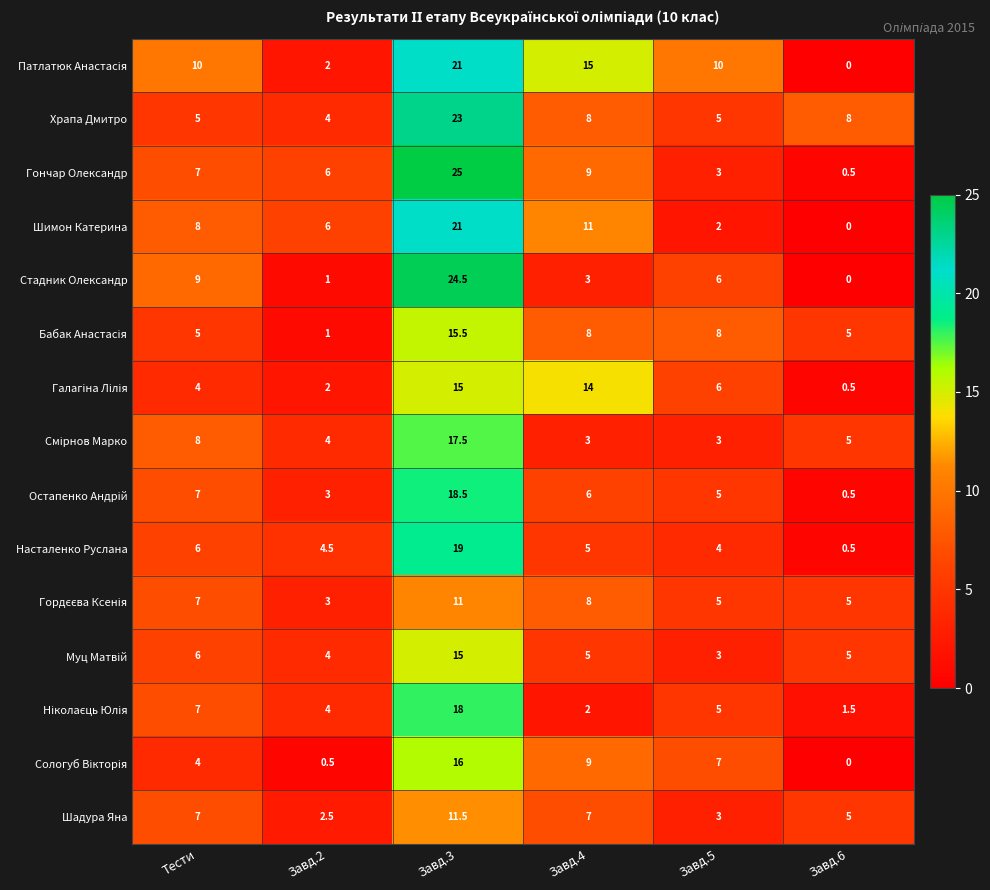

At which category does the chart reach its minimum across all series?

Завд.6